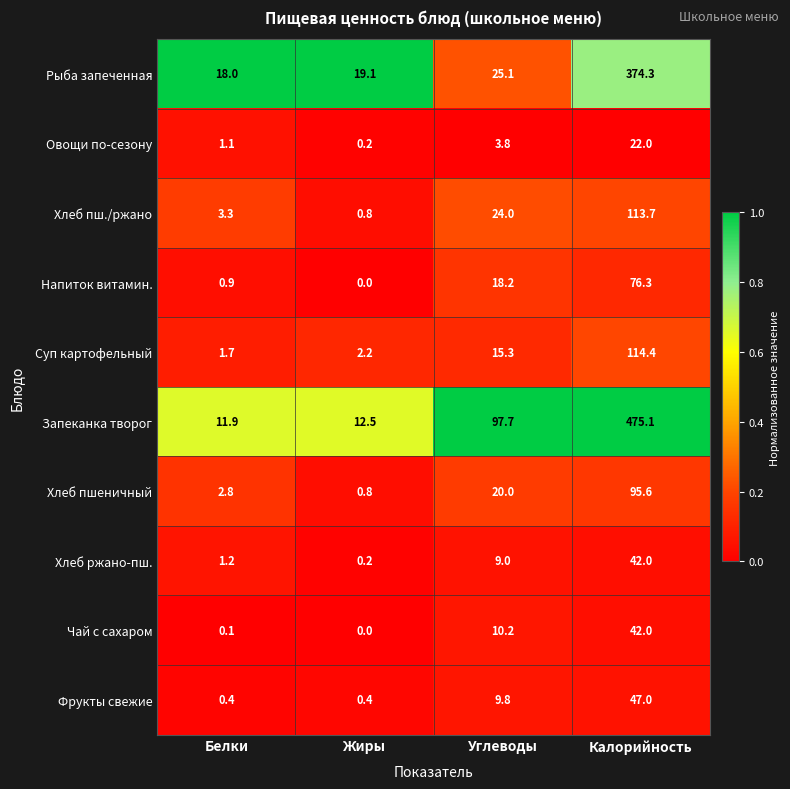

List the labels in order of Хлеб пш./ржано value, largest first.

Калорийность, Углеводы, Белки, Жиры